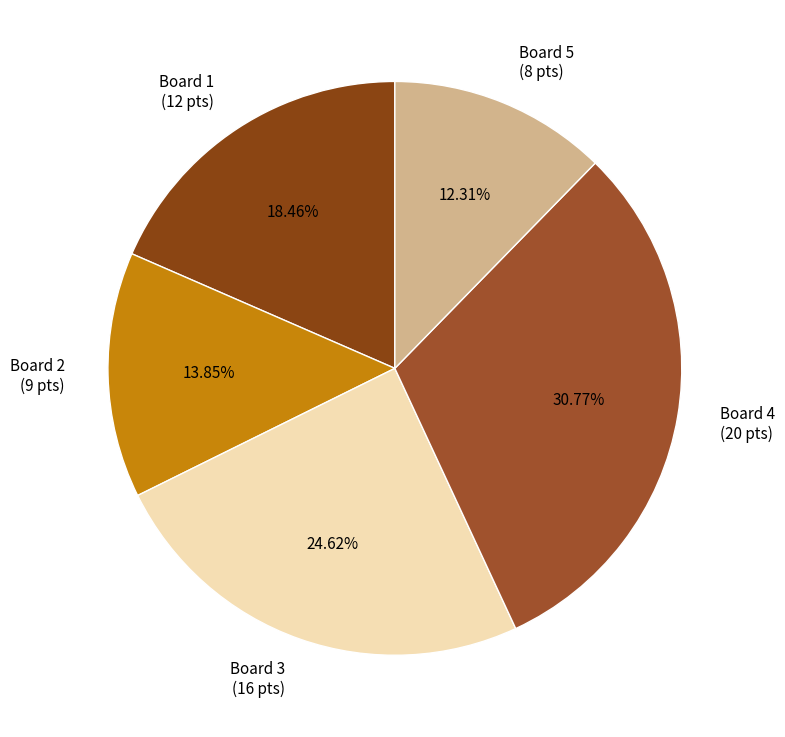

Which has a higher value, Board 4 or Board 1?

Board 4